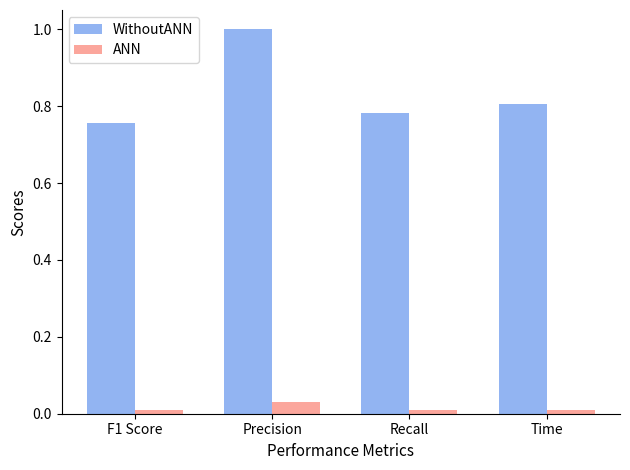

What is the sum of all ANN values?

0.1